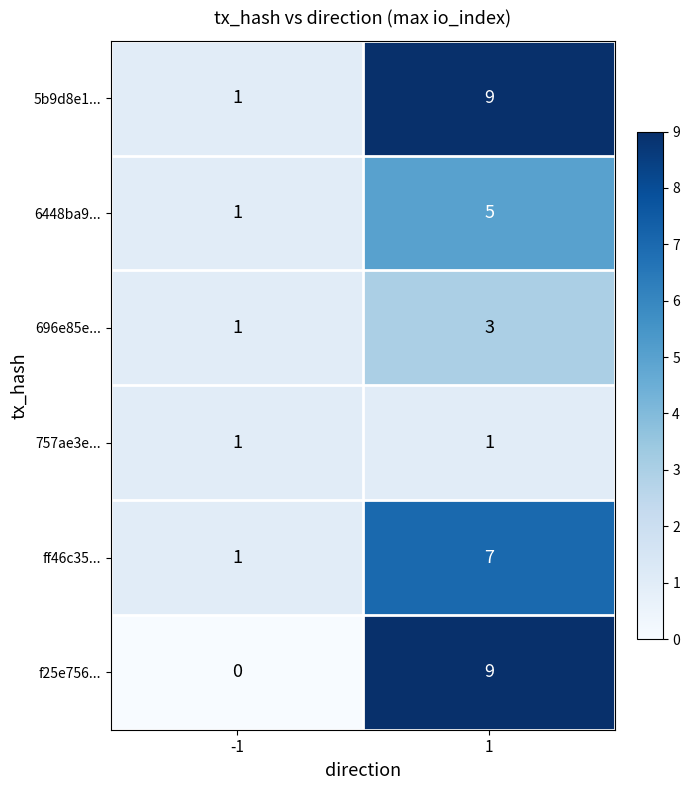

What is the highest value of the 696e85e... series?

3